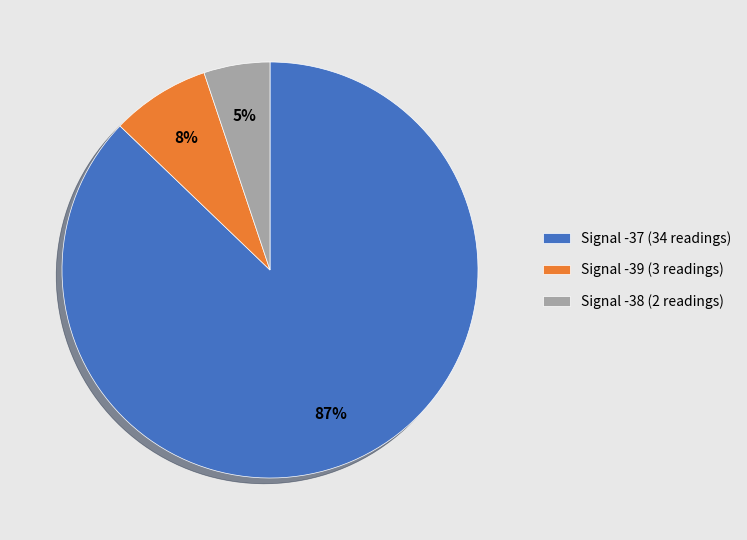

What percentage is the Signal -37 (34 readings) slice, to the nearest percent?

87%